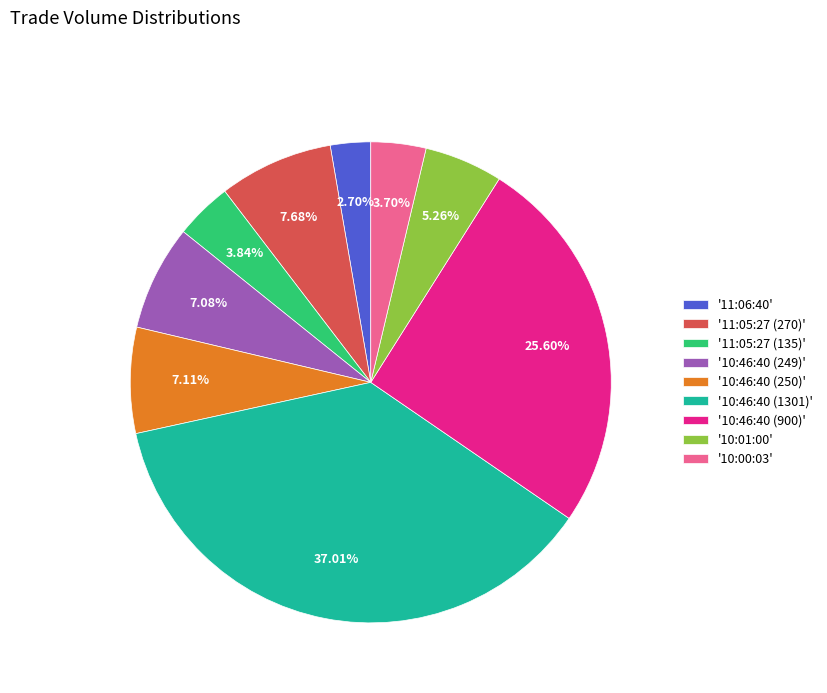

How many segments does this pie chart have?

9